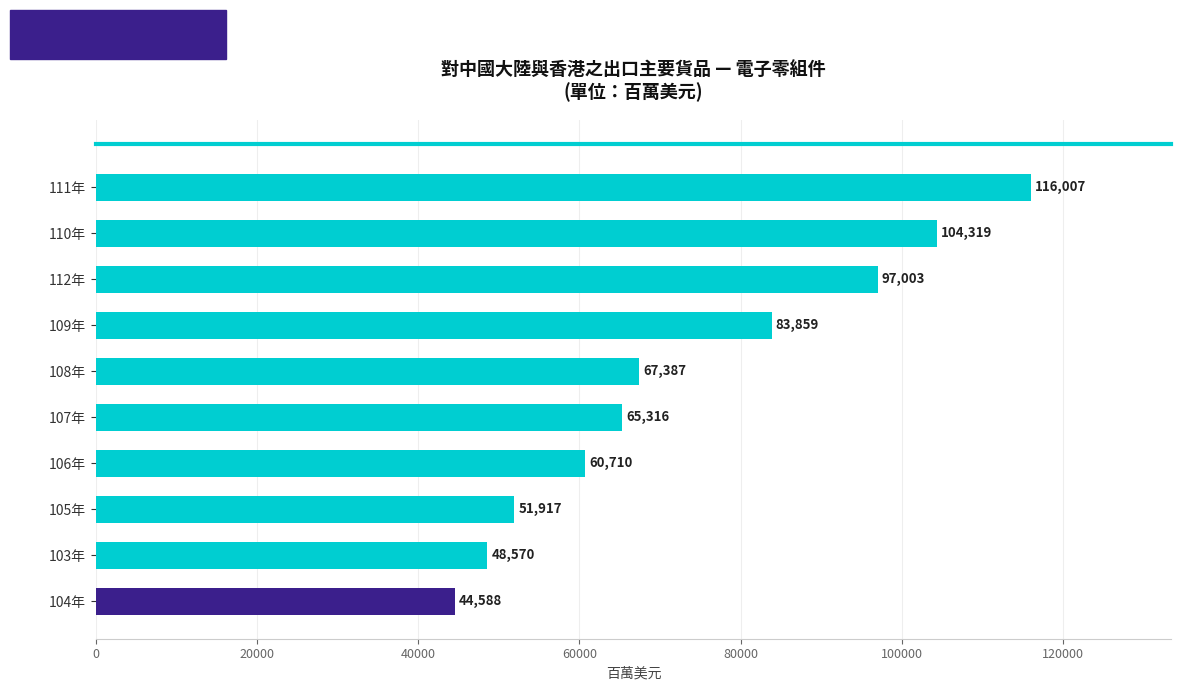

Is it true that the value at 107年 is 65316.3?

True